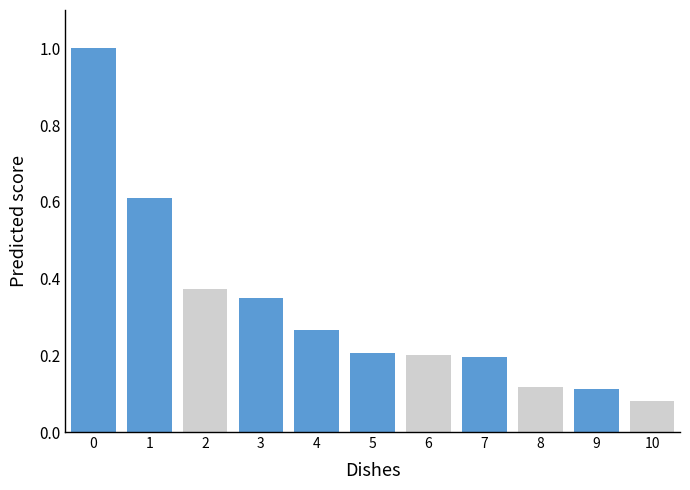

What is the value of the 6th bar from the left?

0.2